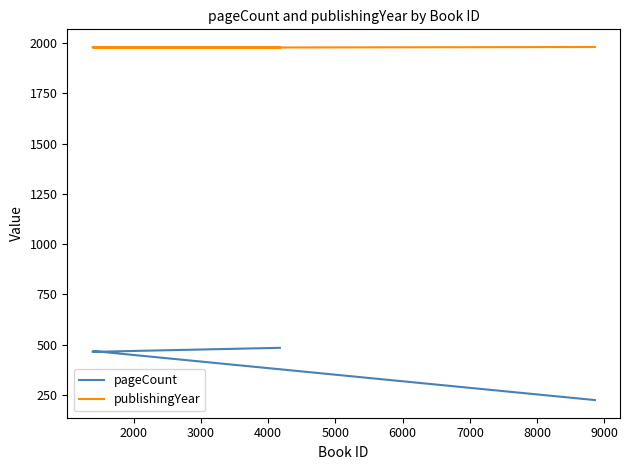

What is the greatest value displayed?

1981